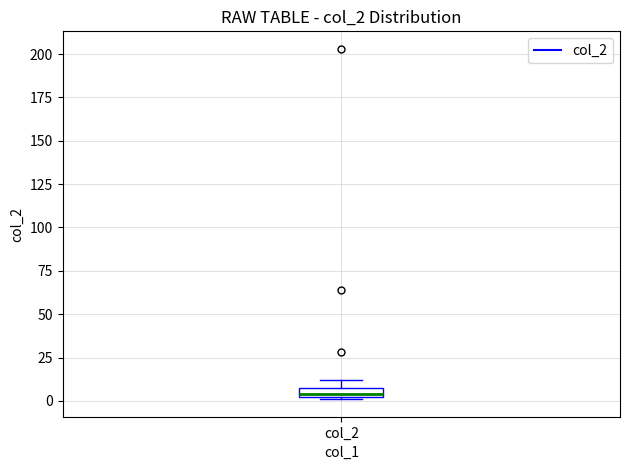

Where is the upper edge of the box for col_2 on the y-axis? The values are not printed on the chart, so give them approximately, as read against the axis.

10